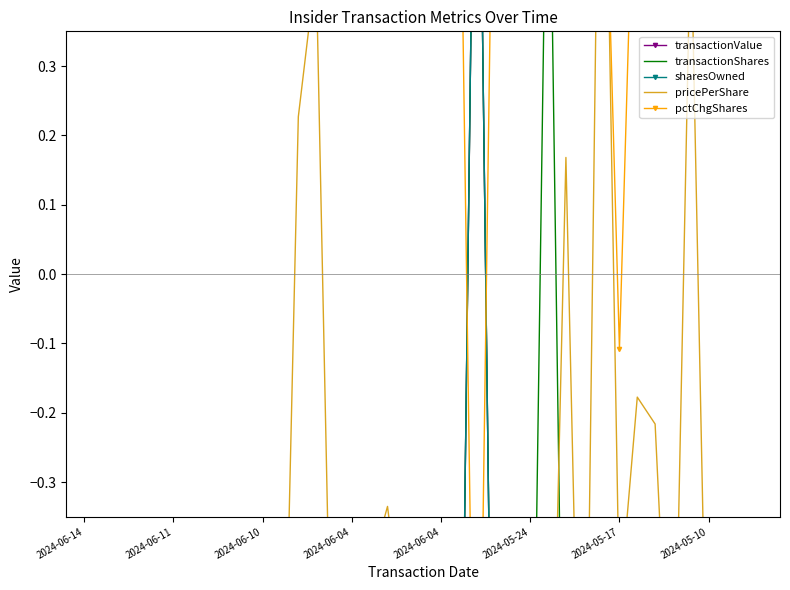

Reading right to left, transcribe all the data shown in this chart.

transactionValue: -1.0	-1.0	-1.0	-1.0	-1.0	-1.0	-1.0	-1.0	-0.9	-1.0	-1.0	-1.0	-0.4	-1.0	-1.0	-1.0	1.0	-1.0	-1.0	-1.0	-1.0	-1.0	-1.0	-1.0	-1.0	-1.0	-0.9	-1.0	-1.0	-1.0	-1.0	-1.0	-1.0	-1.0	-1.0	-1.0	-1.0	-1.0	-0.9
transactionShares: -0.7	-1.0	-1.0	-1.0	-1.0	-1.0	-1.0	-1.0	-1.0	-1.0	-1.0	-1.0	0.8	-1.0	-1.0	-1.0	1.0	-1.0	-1.0	-1.0	-1.0	-1.0	-1.0	-1.0	-1.0	-1.0	-1.0	-1.0	-1.0	-1.0	-1.0	-1.0	-1.0	-1.0	-1.0	-1.0	-1.0	-1.0	-1.0
sharesOwned: -1.0	-1.0	-1.0	-1.0	-1.0	-1.0	-1.0	-1.0	-1.0	-1.0	-1.0	-1.0	-0.8	-1.0	-1.0	-1.0	1.0	-1.0	-1.0	-1.0	-1.0	-1.0	-1.0	-1.0	-1.0	-1.0	-0.6	-1.0	-1.0	-1.0	-1.0	-1.0	-1.0	-1.0	-1.0	-1.0	-0.9	-1.0	-0.7
pricePerShare: -1.0	-1.0	-0.6	-0.8	0.5	-0.8	-0.2	-0.2	-0.5	1.0	-1.0	0.2	-0.9	-0.6	-0.8	-0.8	-0.8	-1.0	-0.8	-0.4	-0.5	-0.3	-0.4	-0.4	-0.8	0.4	0.2	-0.9	-0.4	-0.8	-0.8	-0.8	-0.8	-0.8	-0.9	-0.8	-0.8	-0.8	-0.6
pctChgShares: 0.6	0.9	0.8	0.6	0.8	0.5	0.8	0.8	-0.1	0.8	0.8	1.0	0.6	0.8	0.8	0.8	-1.0	0.8	0.8	0.6	0.9	0.6	1.0	1.0	0.8	0.7	0.8	0.6	0.8	0.8	0.8	0.8	0.8	0.8	0.8	0.8	0.8	0.5	0.8